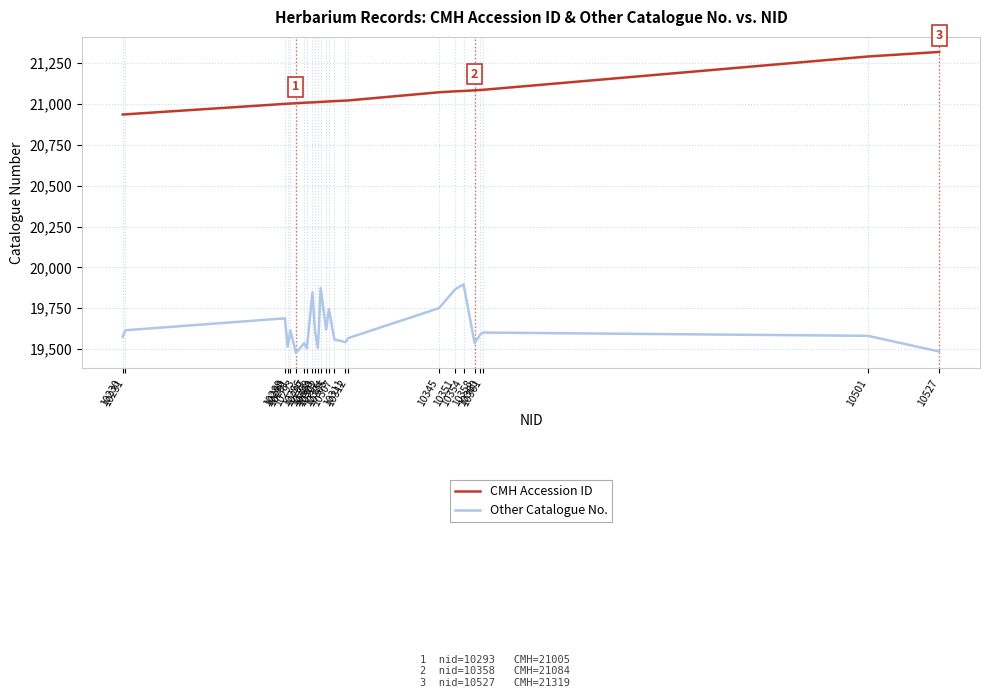

True or false: Other Catalogue No. and CMH Accession ID cross at least once.

False